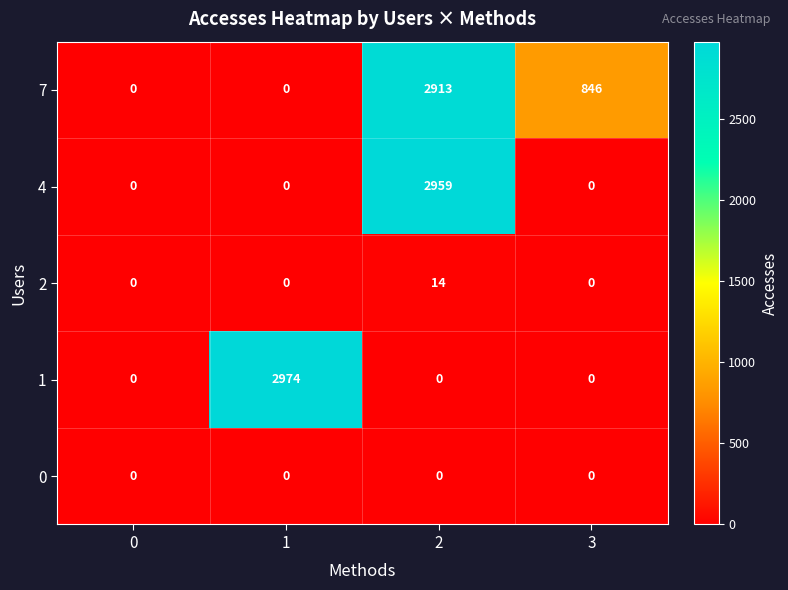

Count the number of data series in this chart.

5